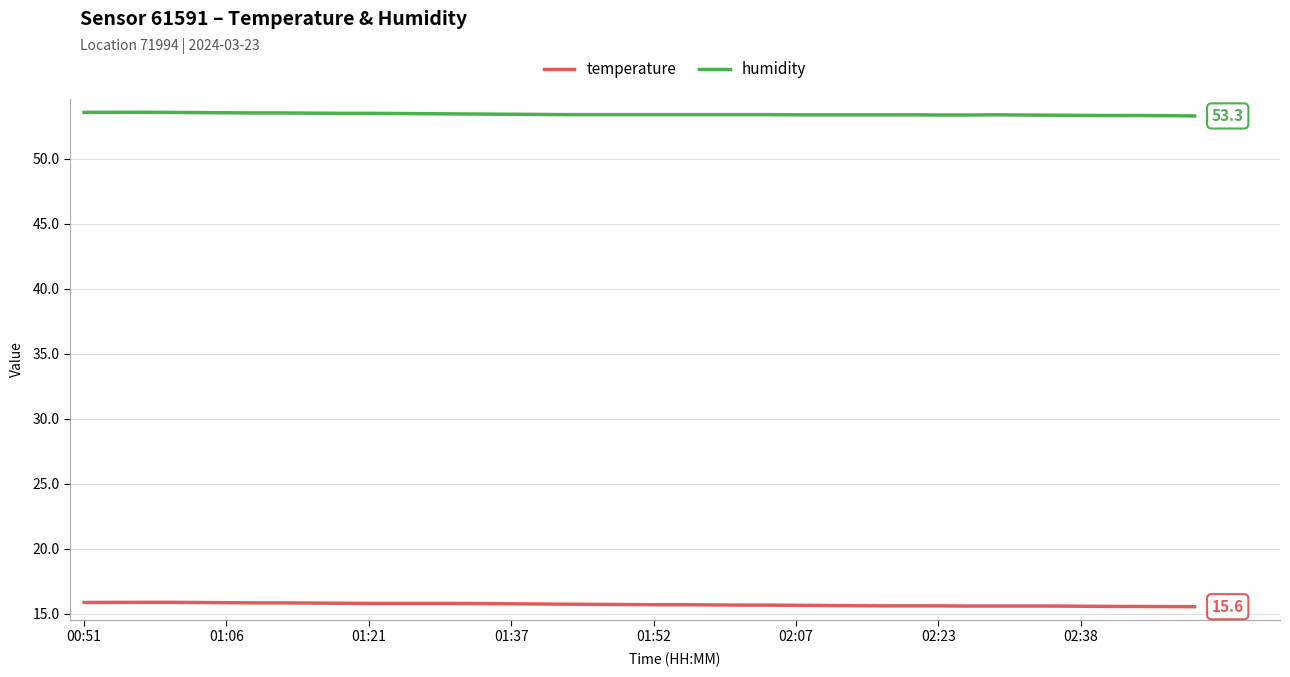

What is the difference between the second highest and second lowest values in the humidity series?

0.3